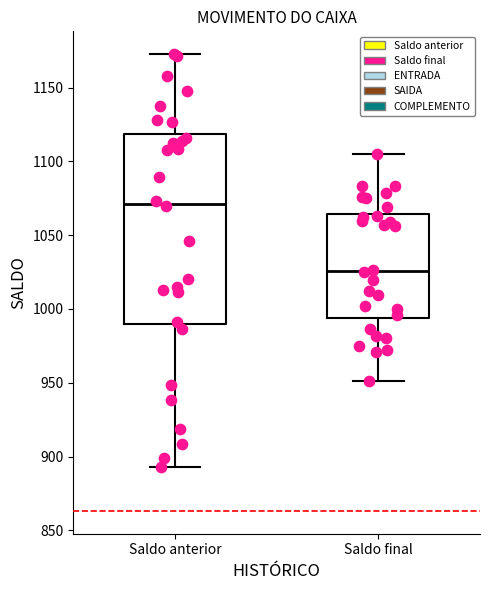

Reading left to right, transcribe this box plot: for each box, give where its median line is, the range the box spans, and where its two whiskers end, as read against the y-axis. The values are not printed on the chart, so give them approximately, as read against the axis.

Saldo anterior: median 1070, box 990 to 1120, whiskers 895 to 1175
Saldo final: median 1025, box 995 to 1065, whiskers 950 to 1105